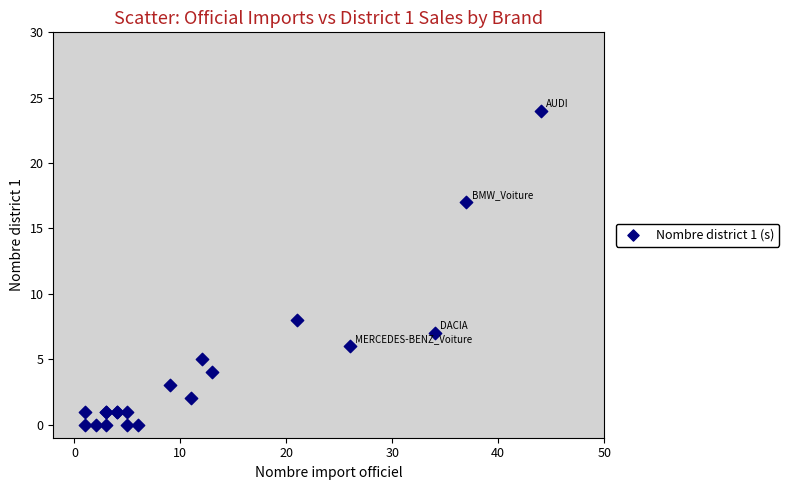

What Y value in the scatter plot is closest to 12?

8